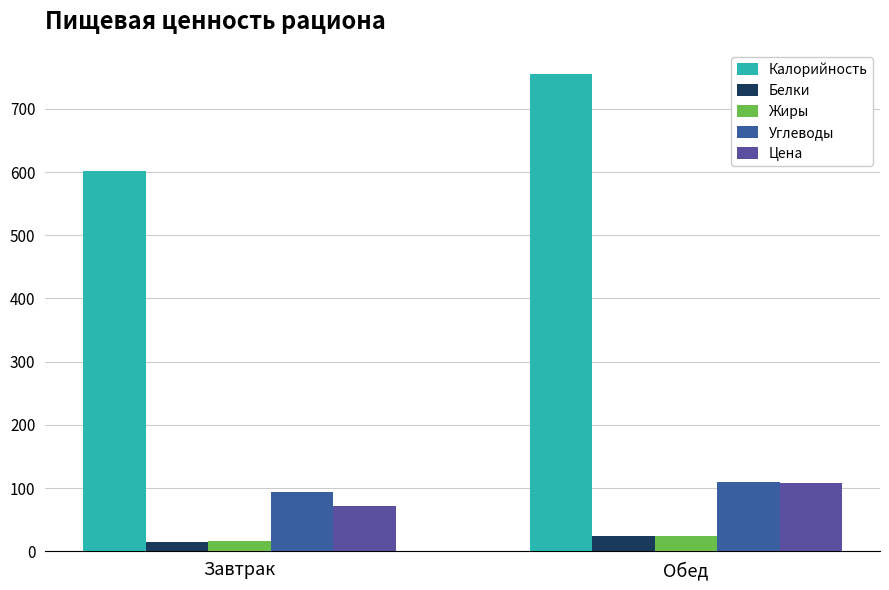

How many data points does each series have?

2